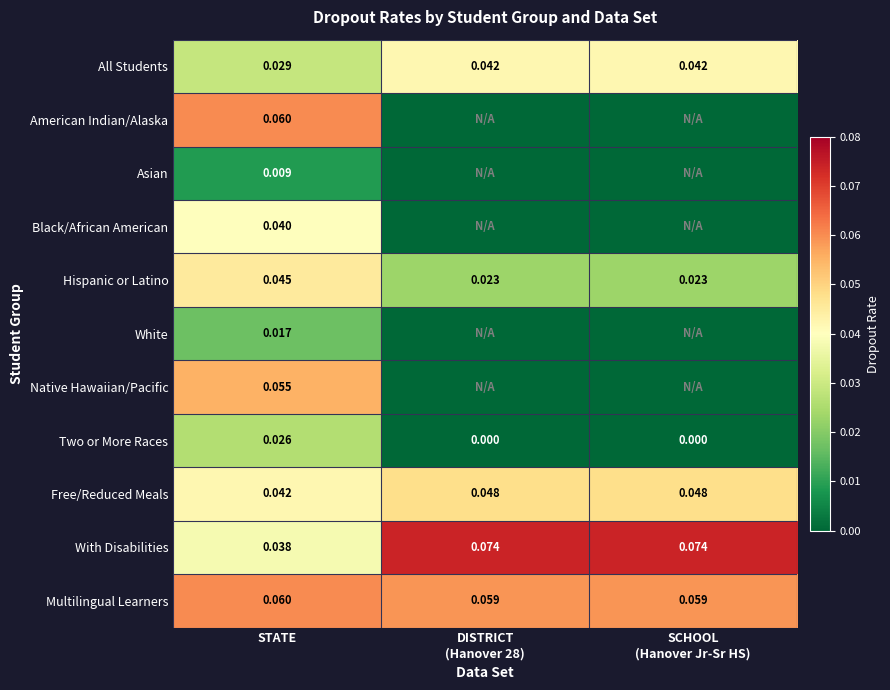

How many positive values does the Asian series have?

1